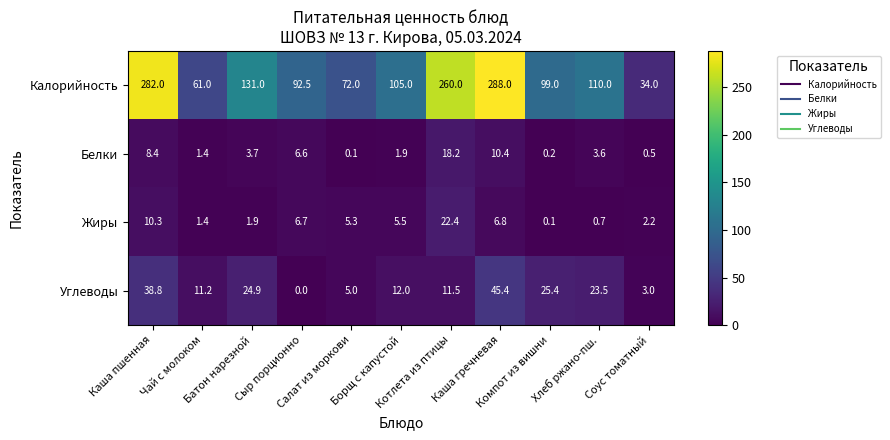

At how many categories does at least one series exceed 175?

3